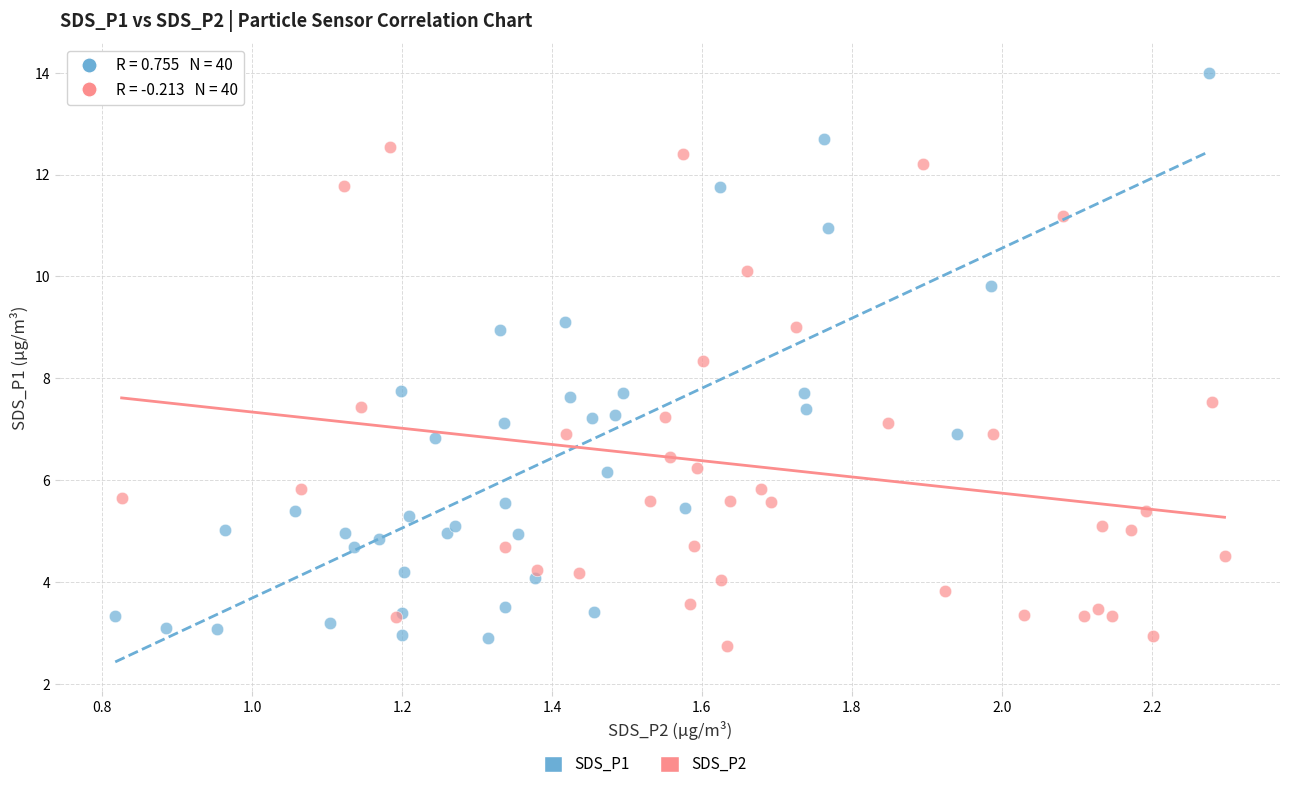

Which series has the largest Y range (max minus min)?

SDS_P1